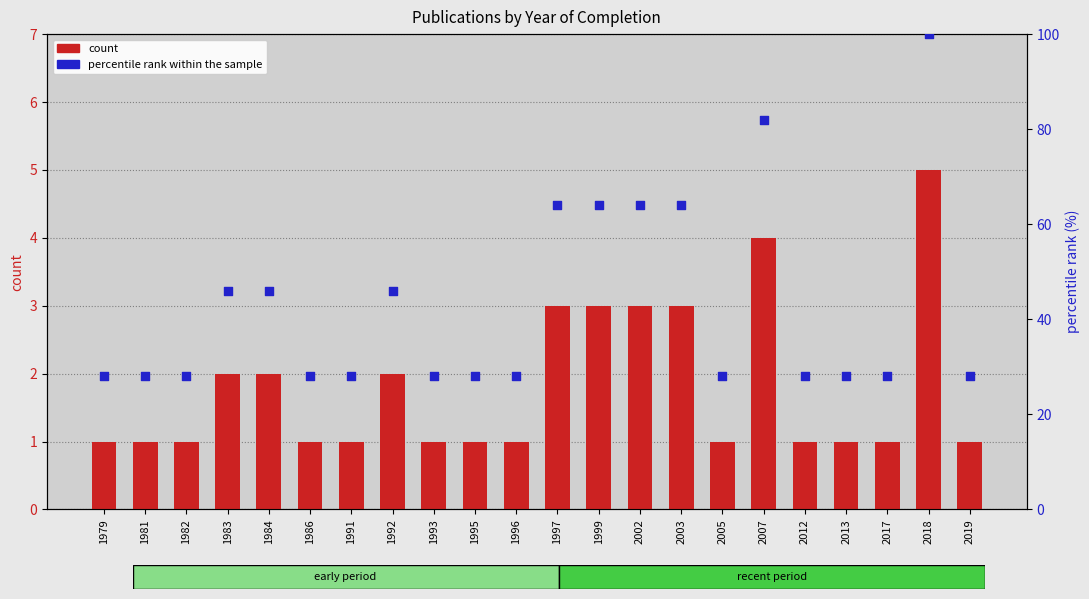

Is the value of percentile rank within the sample at 1986 greater than the value of count at 1986?

Yes